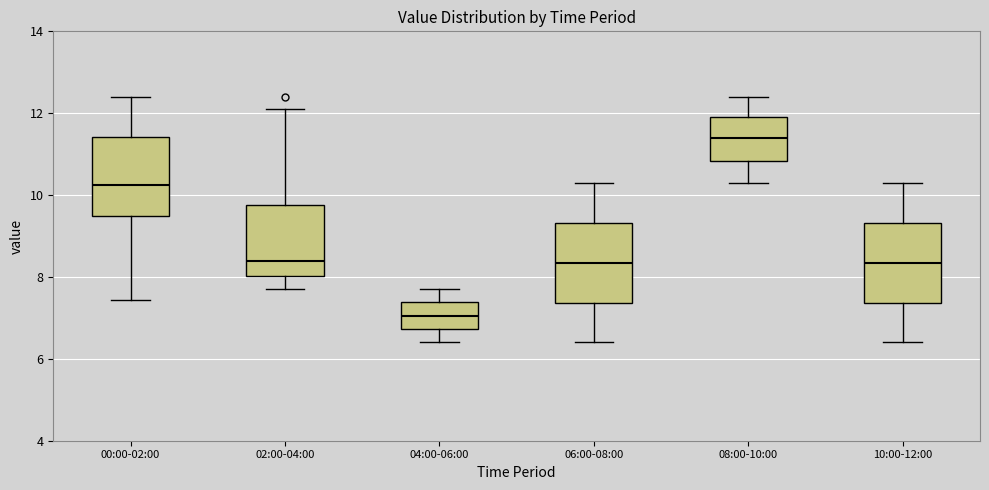

Which box has the highest median line?

08:00-10:00